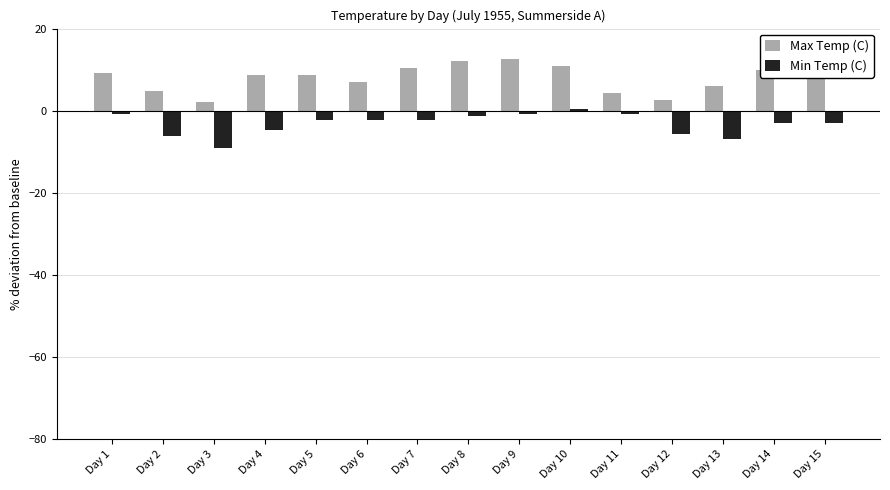

Reading right to left, list all the values displayed in this chart.

Max Temp (C): 9.2	9.8	5.9	2.6	4.2	10.9	12.6	12.0	10.3	7.0	8.7	8.7	2.0	4.8	9.2
Min Temp (C): -3.0	-3.0	-6.9	-5.8	-0.8	0.3	-0.8	-1.3	-2.4	-2.4	-2.4	-4.7	-9.1	-6.3	-0.8